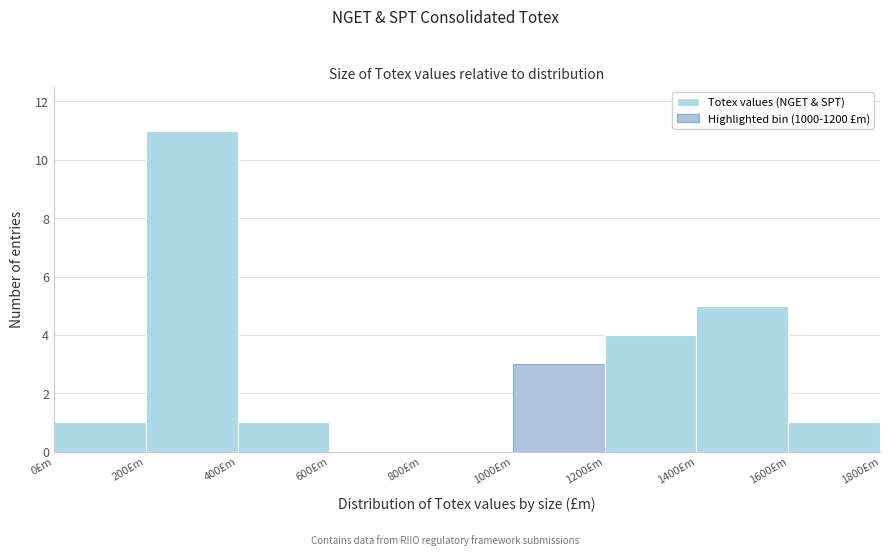

How tall is the bar that spans 0 to 200 on the x-axis? The values are not printed on the chart, so give them approximately, as read against the axis.

1